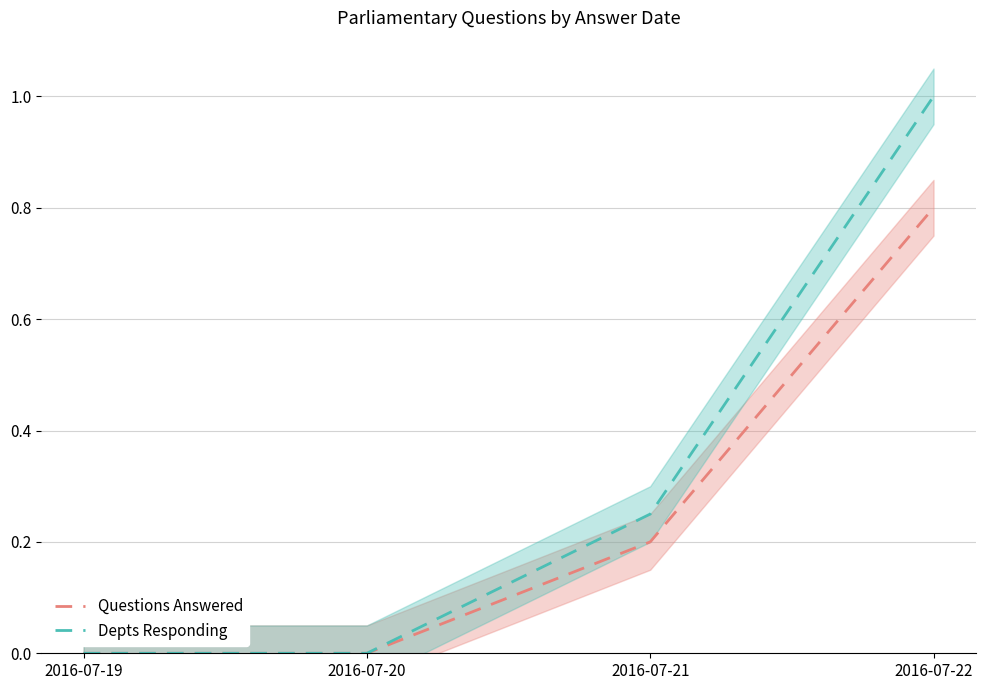

Count the number of data series in this chart.

2